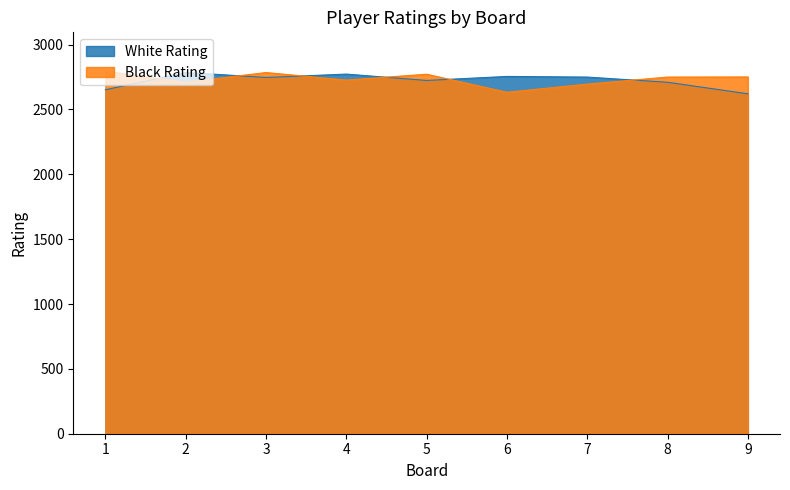

Which series has the widest spread of values?

White Rating